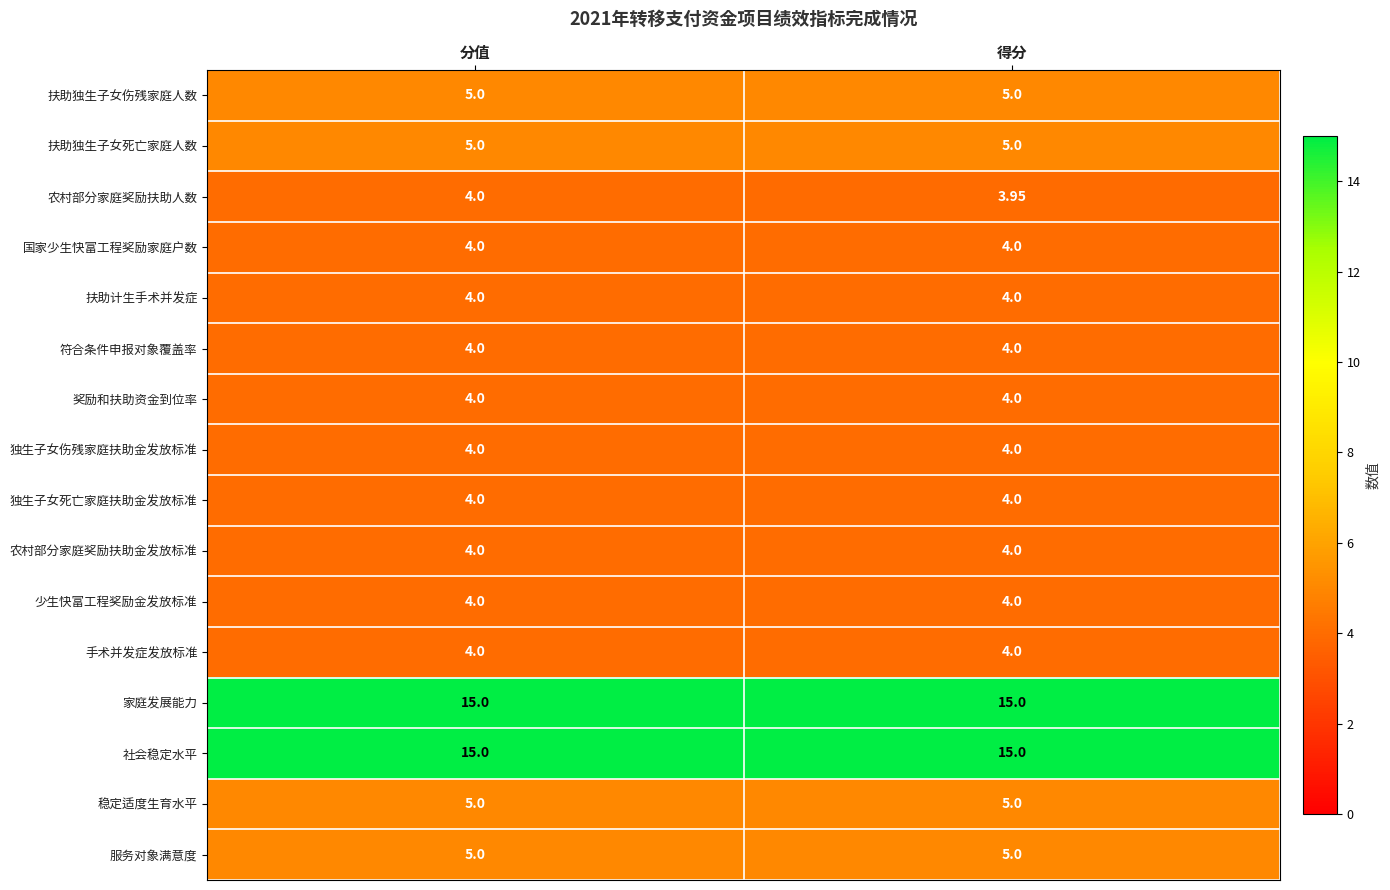

What is the total value across all series at 得分?

90.0